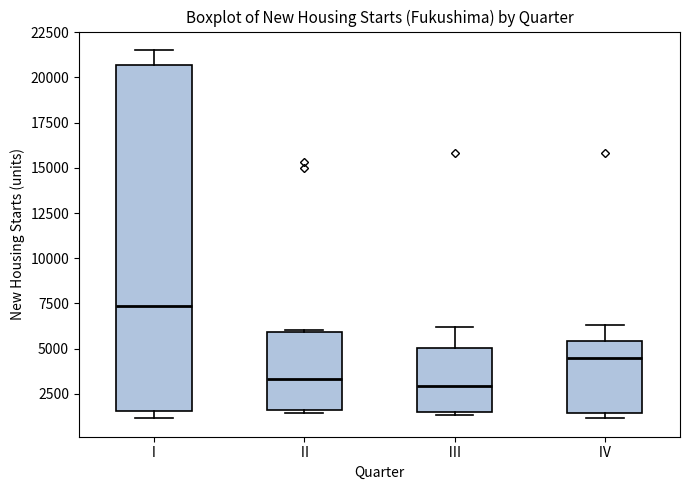

Which box is the tallest, from its lower edge to its upper edge?

Ⅰ